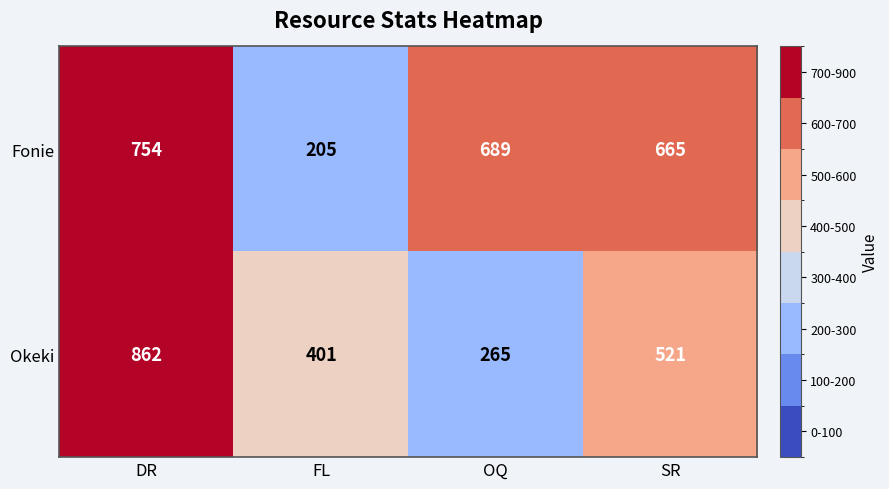

List the series in order of their overall mean, highest first.

Fonie, Okeki